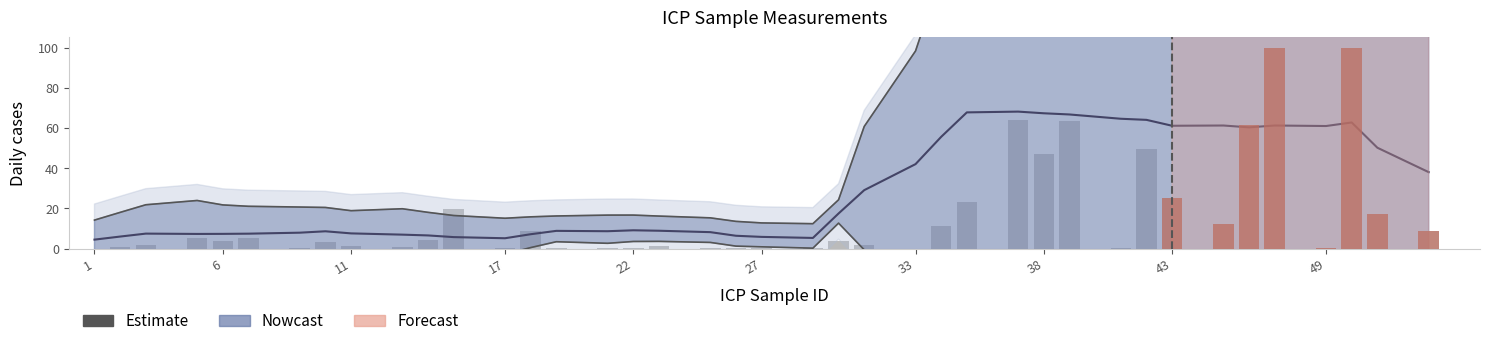

What is the value of the Nowcast bar at the 24th from the left?

1.7